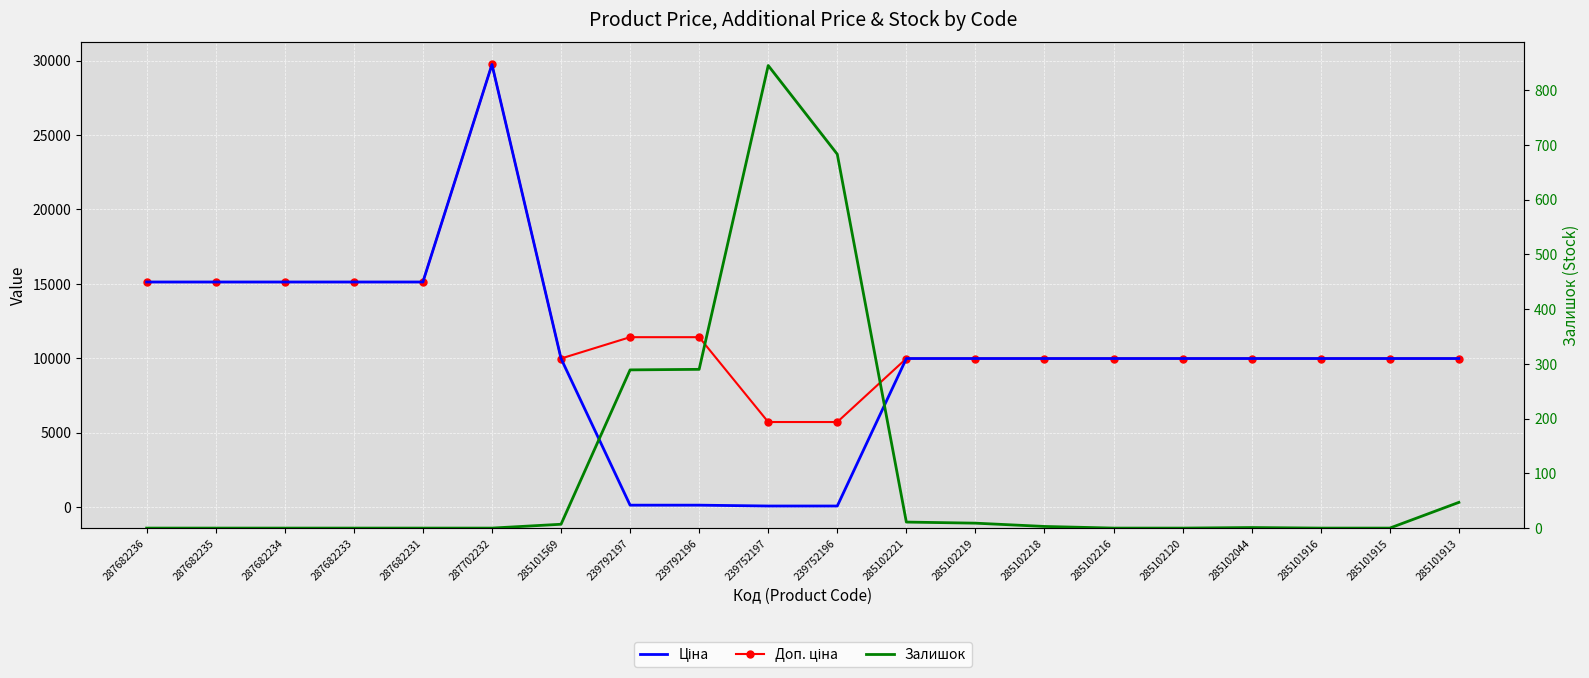

Reading left to right, what are all the values shown in this chart?

Ціна: 287682236=15120.0	287682235=15120.0	287682234=15120.0	287682233=15120.0	287682231=15120.0	287702232=29747.2	285101569=9975.0	239792197=114.1	239792196=114.1	239752197=57.0	239752196=57.0	285102221=9975.0	285102219=9975.0	285102218=9975.0	285102216=9975.0	285102120=9975.0	285102044=9975.0	285101916=9975.0	285101915=9975.0	285101913=9975.0
Доп. ціна: 287682236=15120.0	287682235=15120.0	287682234=15120.0	287682233=15120.0	287682231=15120.0	287702232=29747.2	285101569=9975.0	239792197=11410.0	239792196=11410.0	239752197=5705.0	239752196=5705.0	285102221=9975.0	285102219=9975.0	285102218=9975.0	285102216=9975.0	285102120=9975.0	285102044=9975.0	285101916=9975.0	285101915=9975.0	285101913=9975.0
Залишок: 287682236=0.0	287682235=0.0	287682234=0.0	287682233=0.0	287682231=0.0	287702232=0.0	285101569=7.0	239792197=289.0	239792196=290.0	239752197=845.0	239752196=683.0	285102221=11.0	285102219=9.0	285102218=3.0	285102216=0.0	285102120=0.0	285102044=1.0	285101916=0.0	285101915=0.0	285101913=47.0